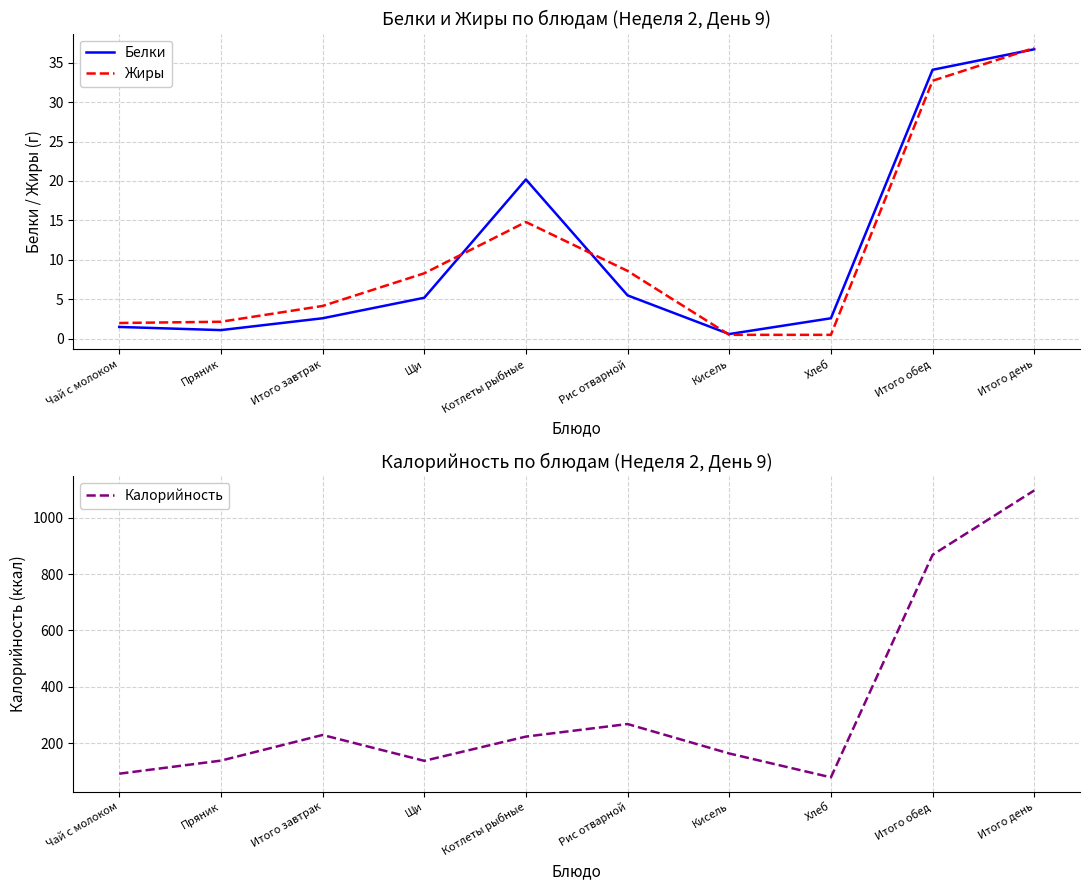

Is the value of Жиры at Хлеб greater than the value of Калорийность at Рис отварной?

No